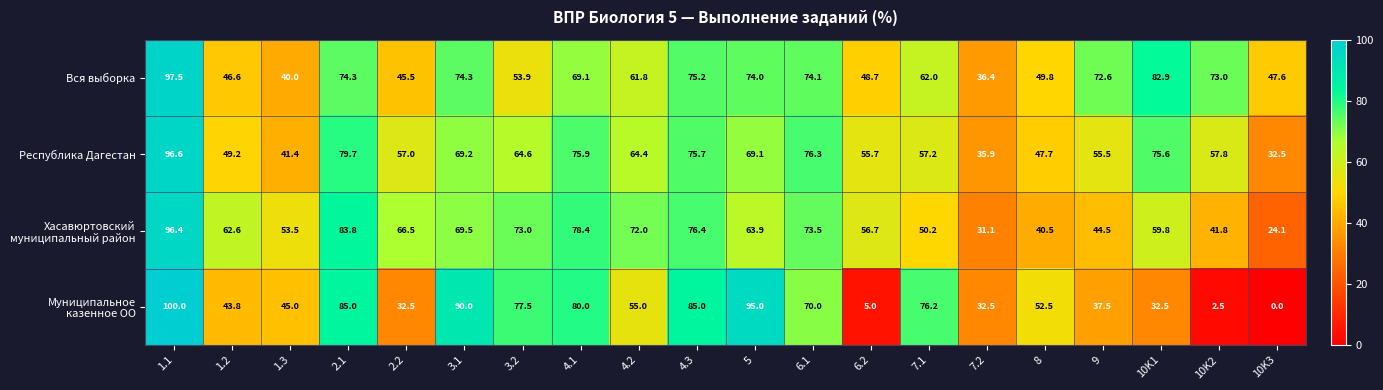

What is the difference between the second highest and second lowest values in the Республика Дагестан series?

43.8